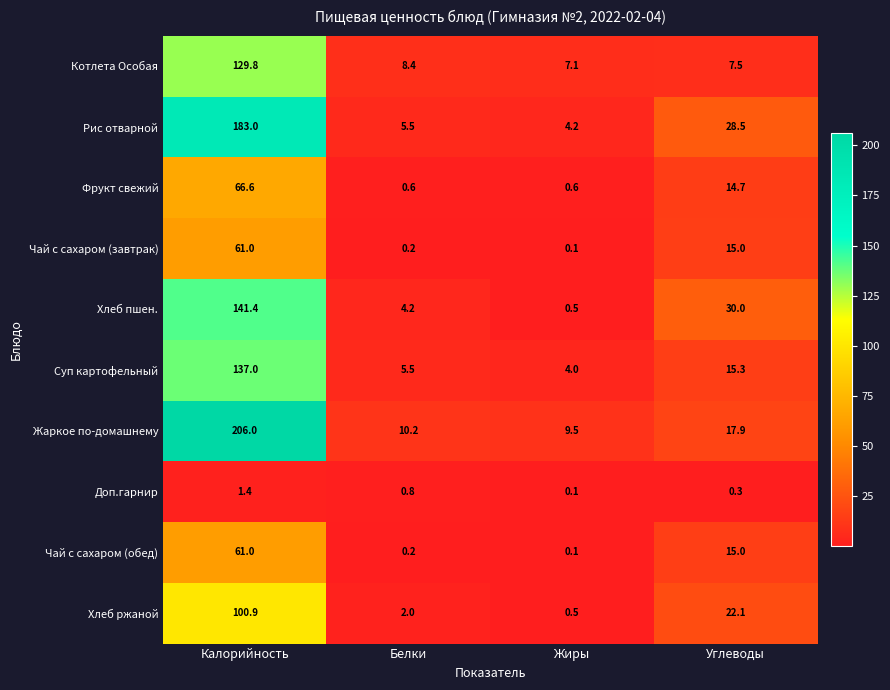

At how many categories does at least one series exceed 36?

1